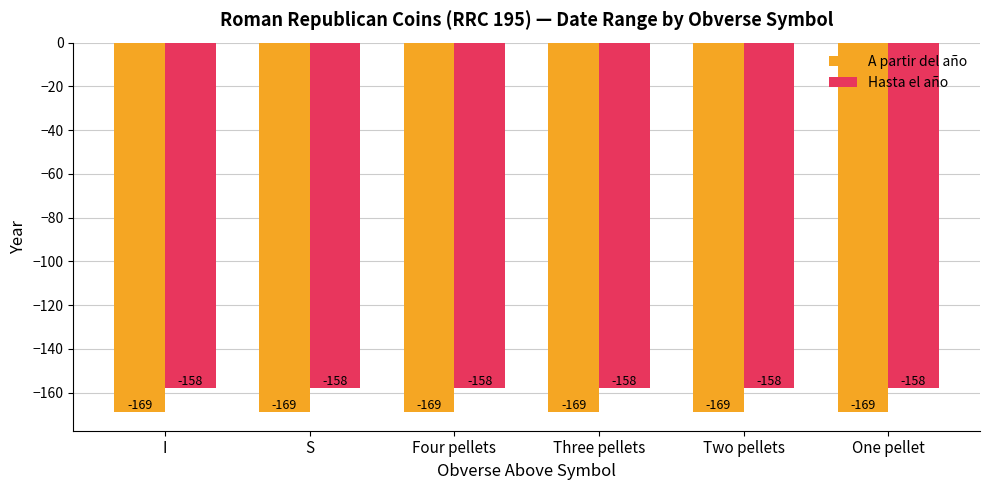

What is the difference between the highest and lowest values at S?

11